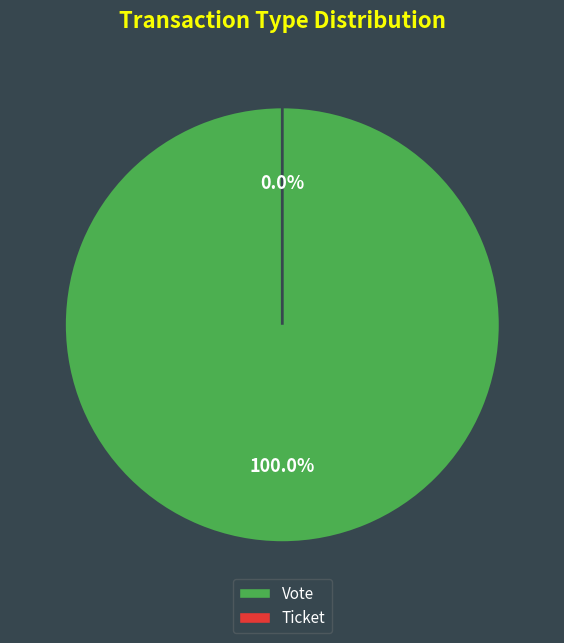

Which slice is the largest?

Vote